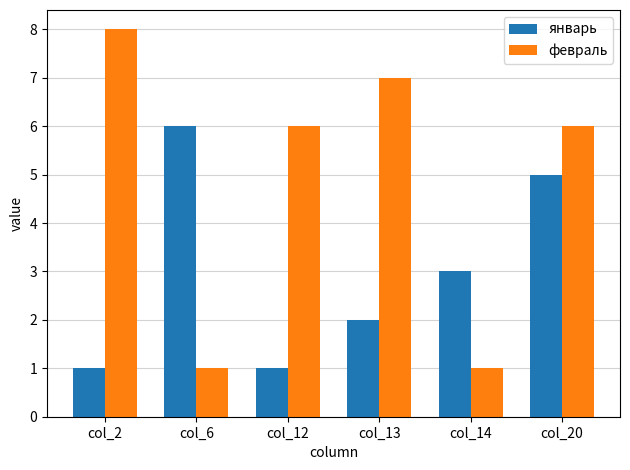

What is the maximum value for январь?

6